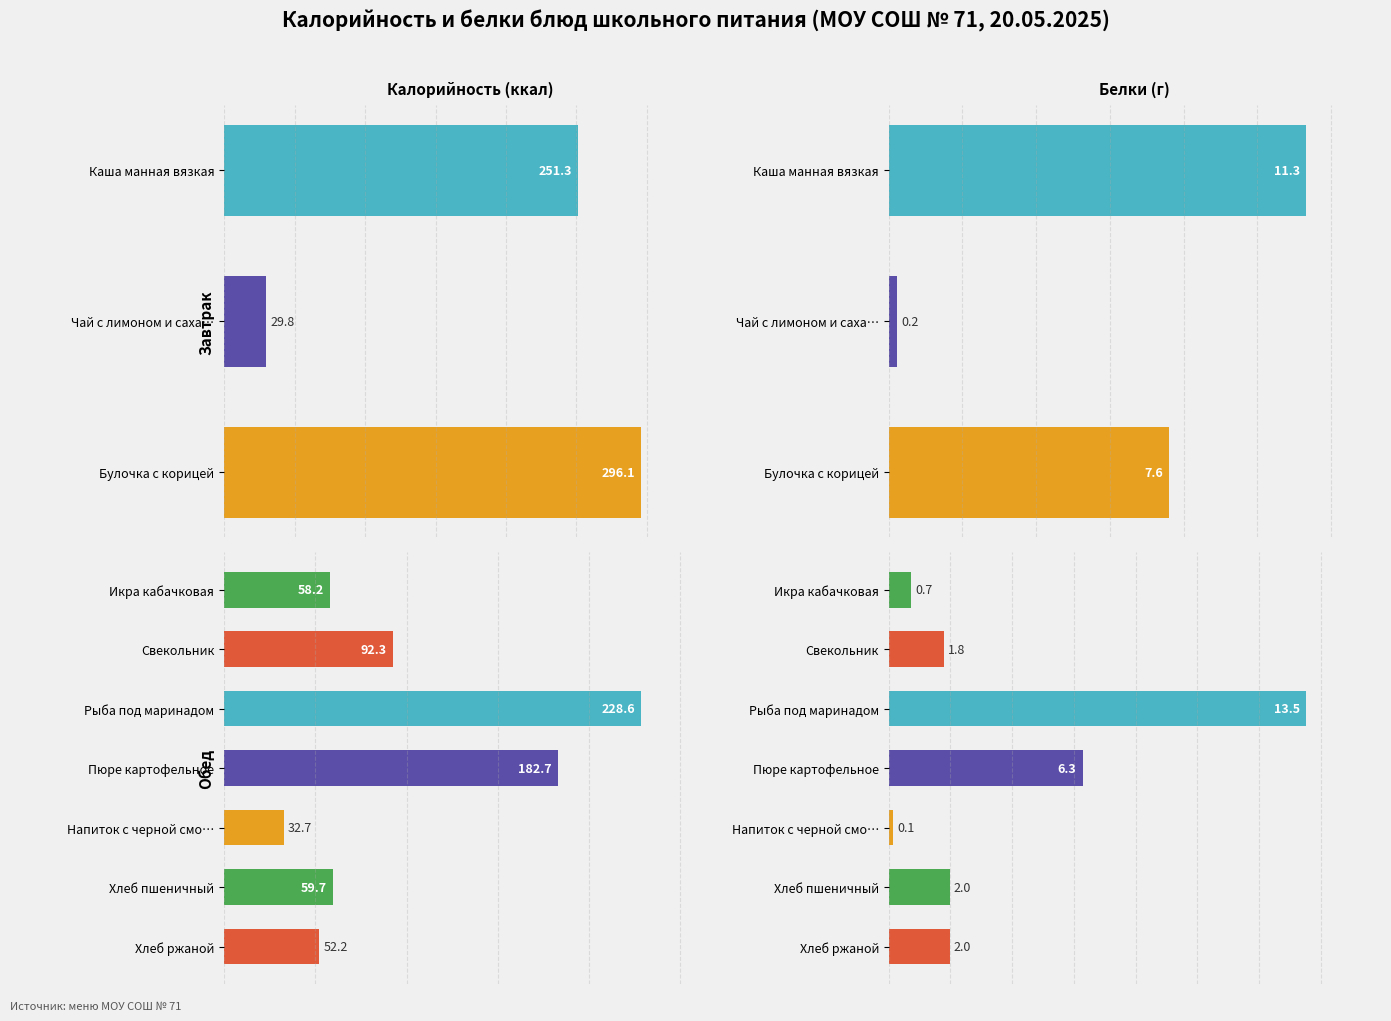

Rank the series by their average value, from lowest to highest.

Белки (г), Калорийность (ккал)